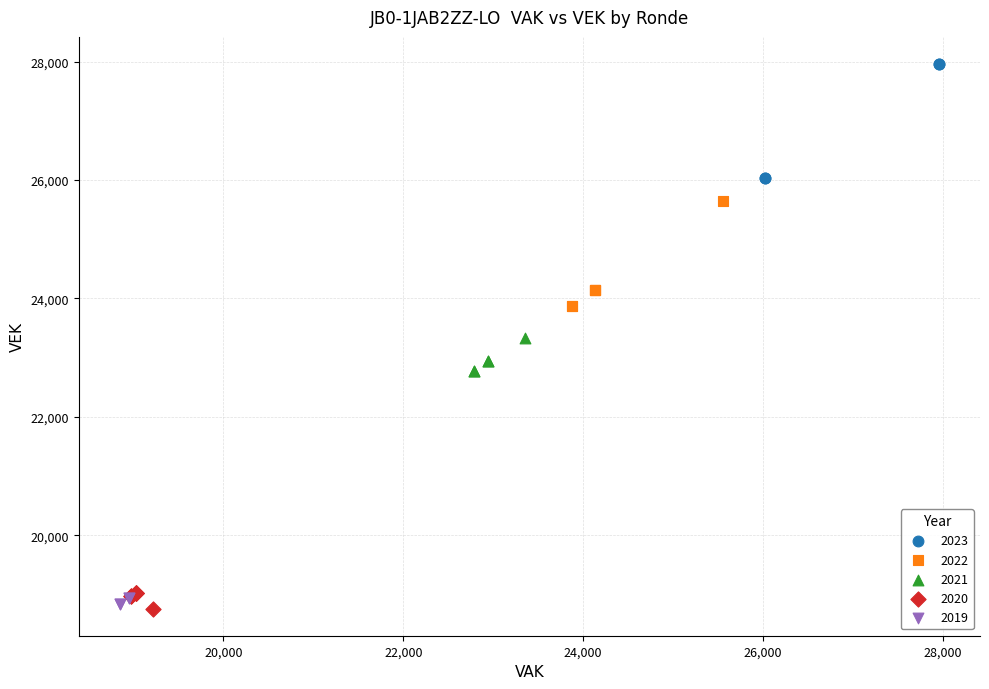

Which series reaches the maximum Y coordinate?

2023